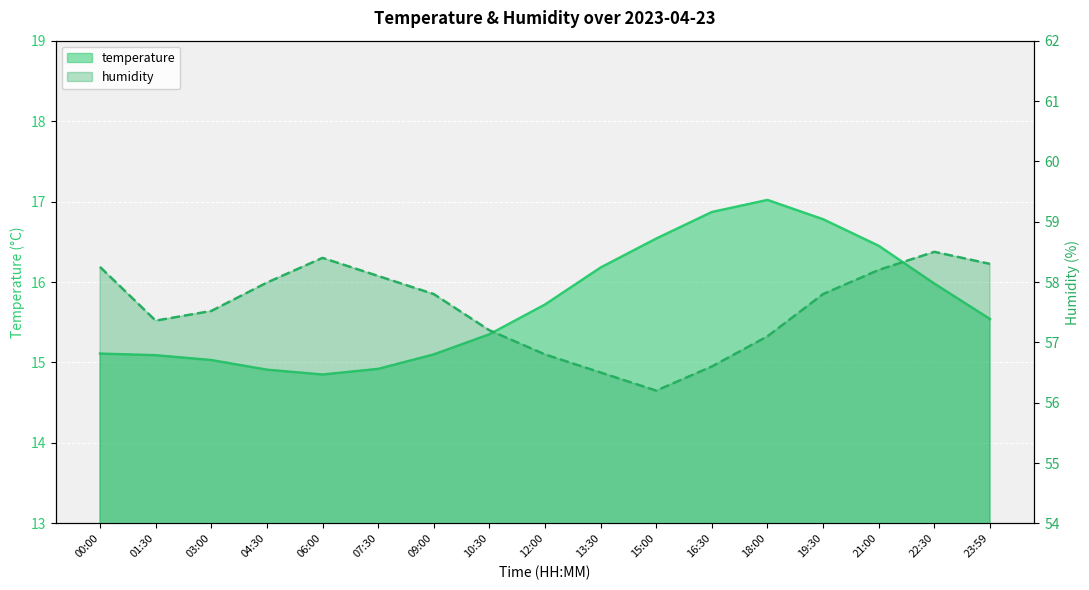

Is it true that humidity equals 17.1 at 18:00?

False